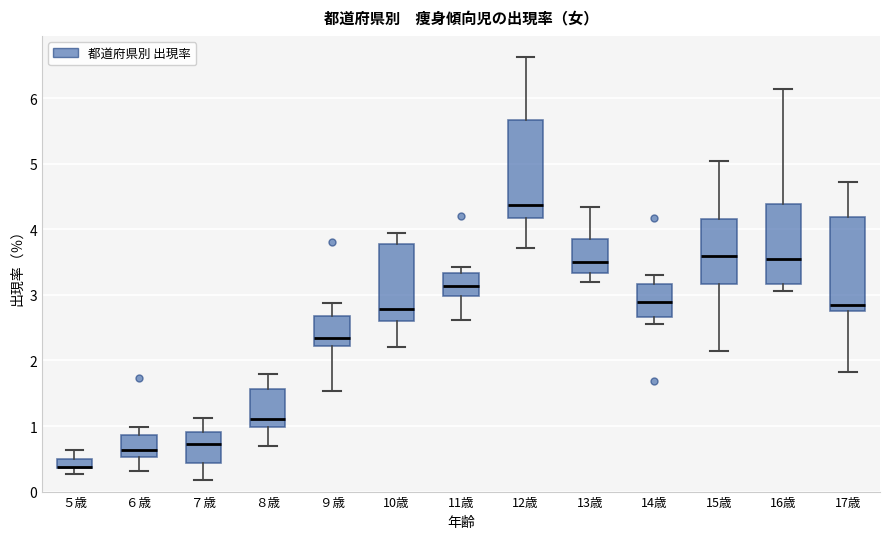

Where is the lower edge of the box for 11歳 on the y-axis? The values are not printed on the chart, so give them approximately, as read against the axis.

3.0